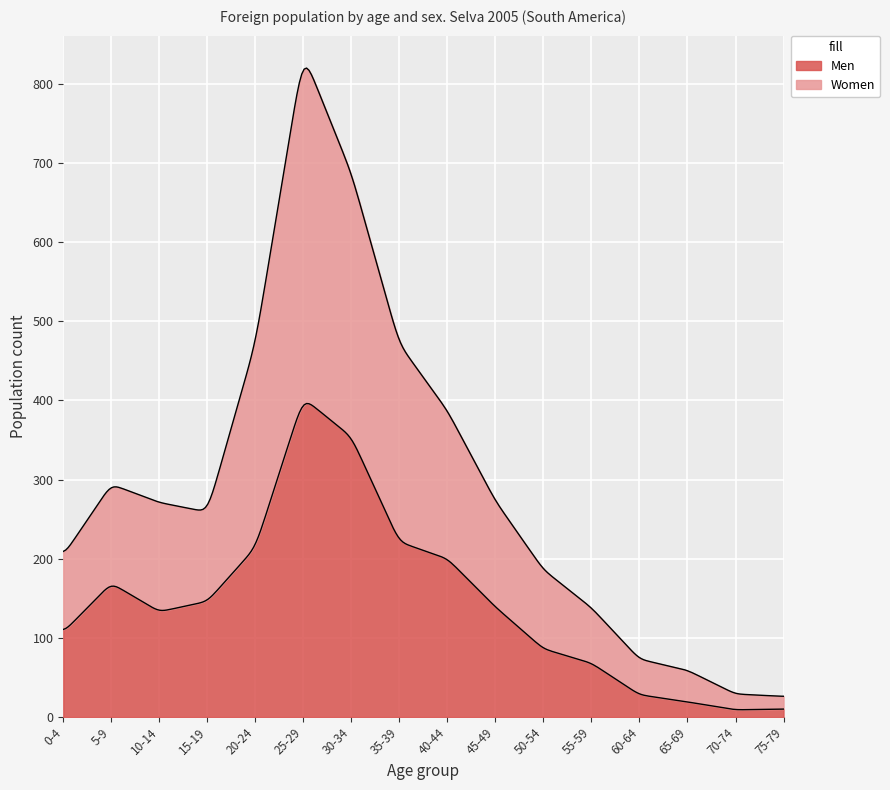

Rank the series by their average value, from lowest to highest.

Men, Women